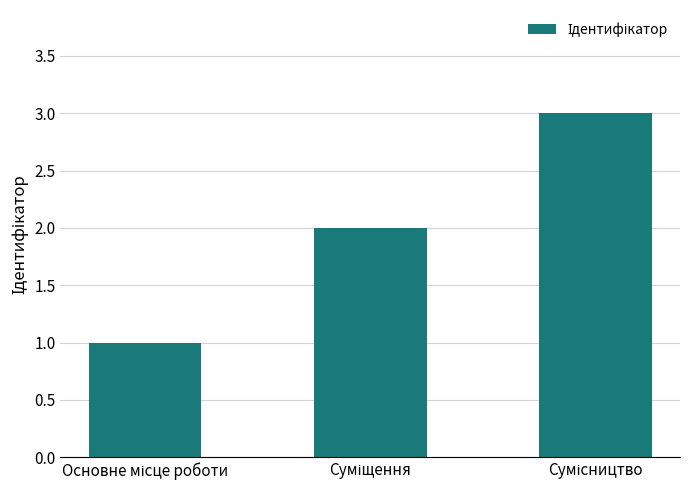

What is the maximum value shown in the chart?

3